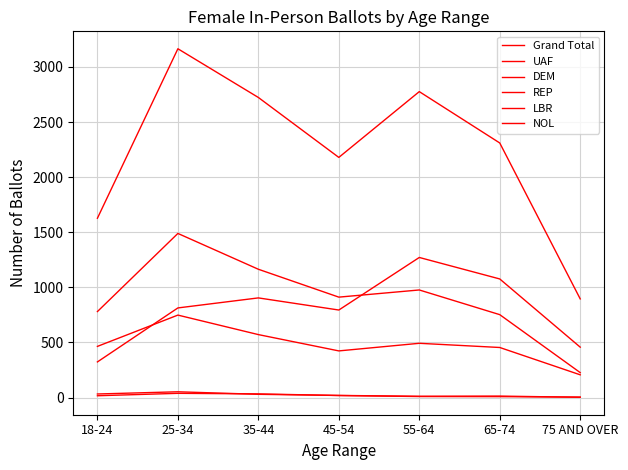

At which category is the sum across all series the highest?

25-34